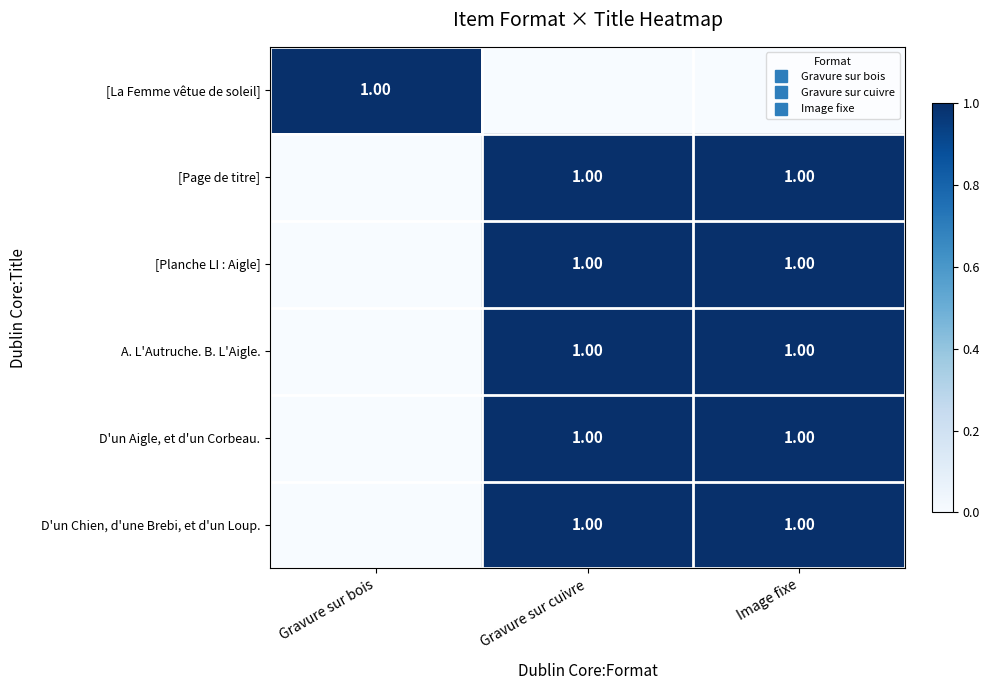

True or false: [La Femme vêtue de soleil] has a value of 0 at Gravure sur cuivre.

True